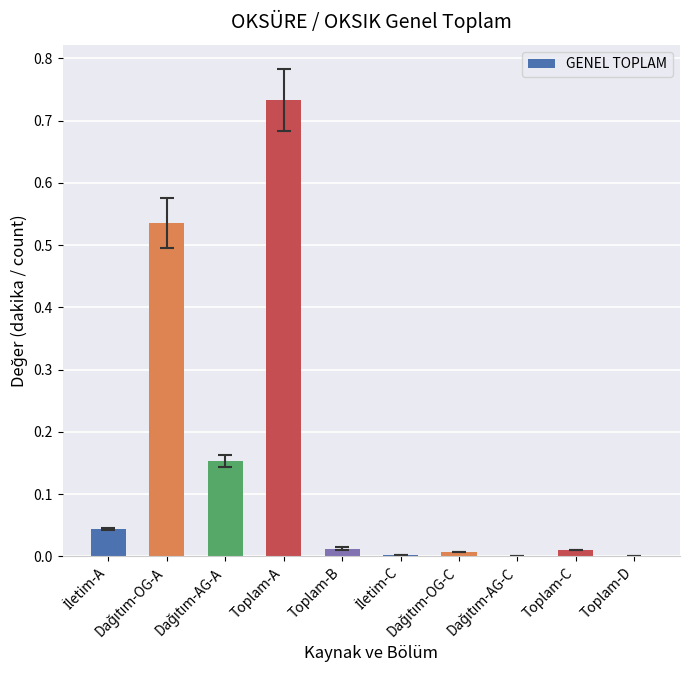

What is the sum of all values?

1.5